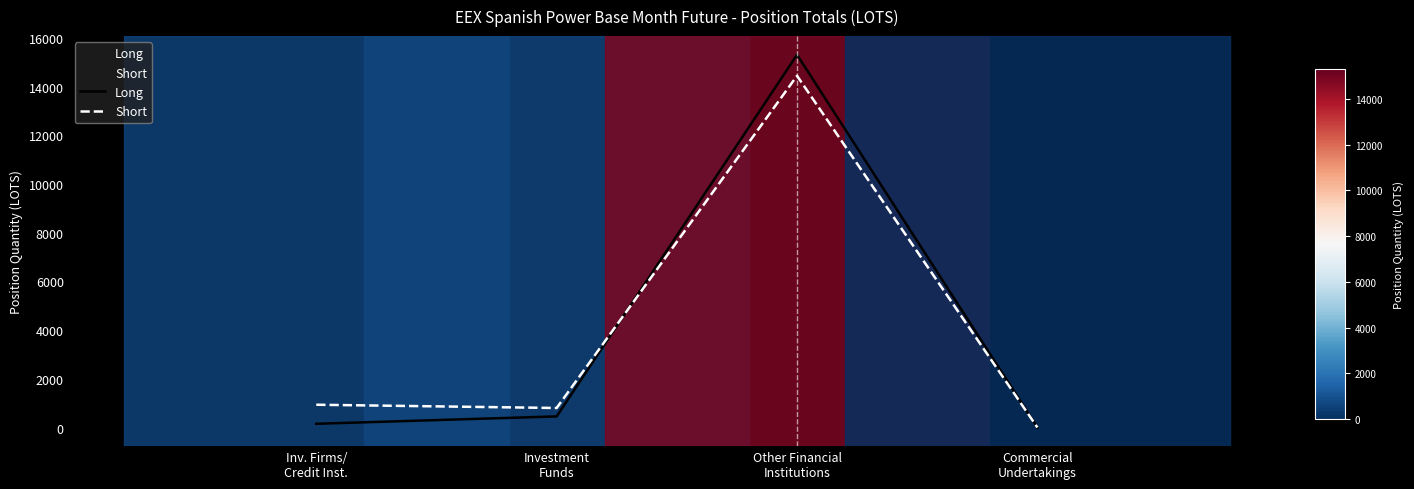

Which label corresponds to the smallest value in the chart?

Commercial
Undertakings